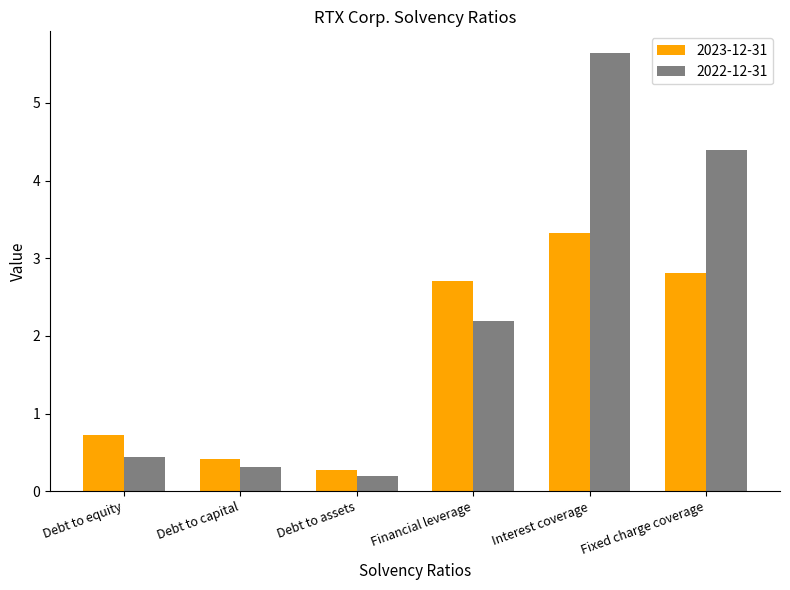

At how many categories does at least one series exceed 5?

1